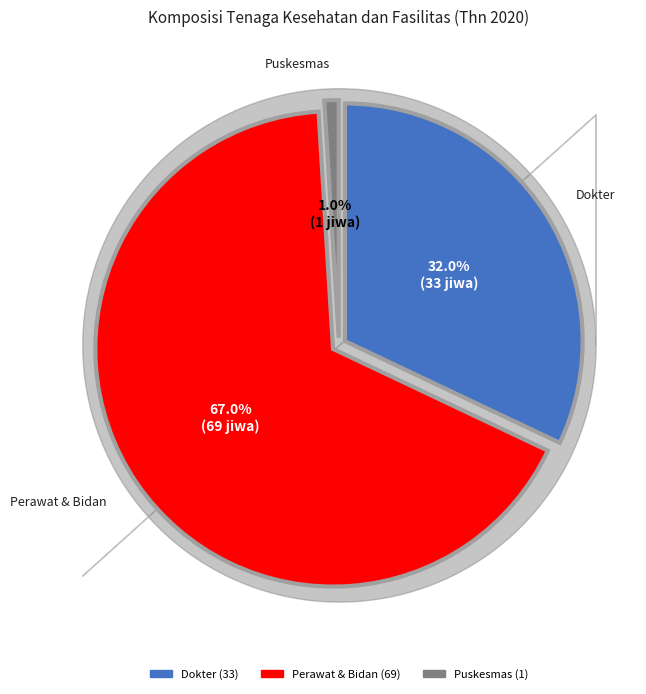

Is the sum of Banyaknya Dokter [jiwa] and Banyaknya Puskesmas [unit] greater than half?

No